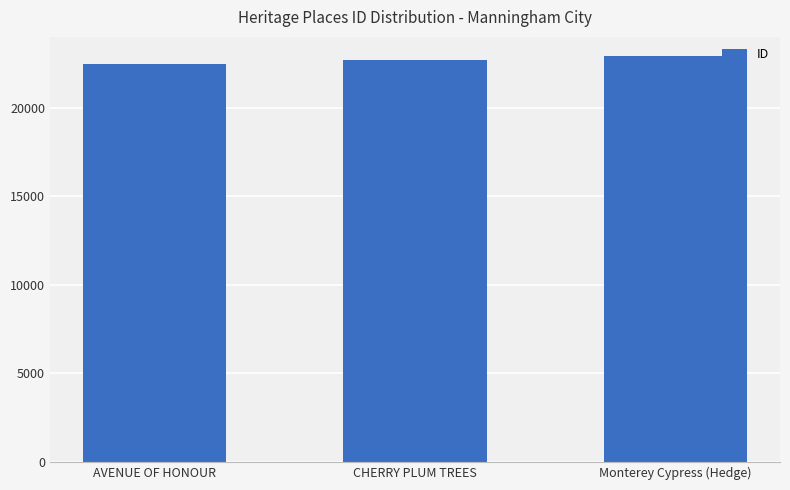

Which label corresponds to the smallest value in the chart?

AVENUE OF HONOUR